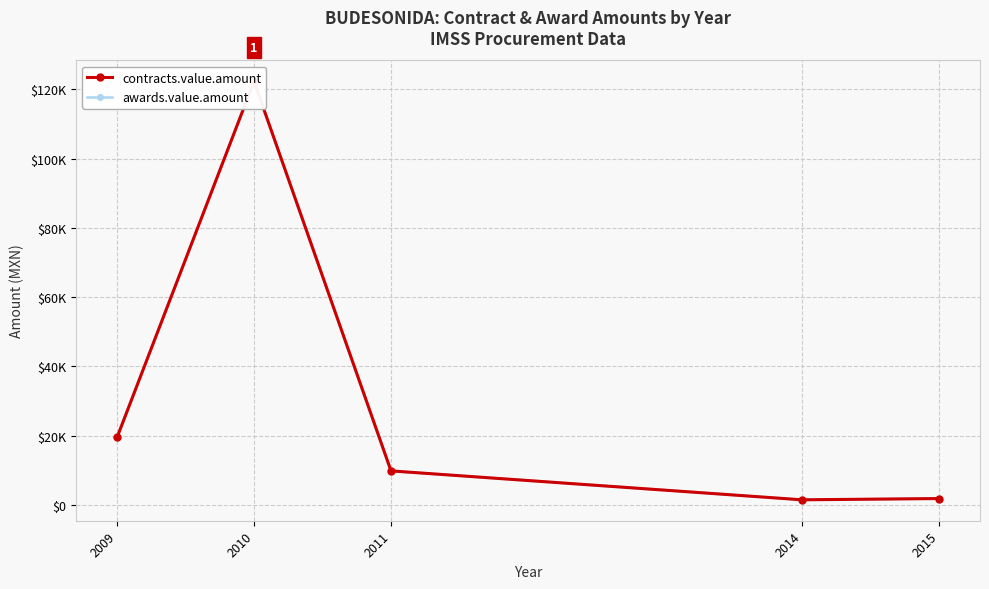

Reading left to right, transcribe all the data shown in this chart.

contracts.value.amount: 19463.3	122285.3	9787.7	1437.1	1800.0
awards.value.amount: 19463.3	122285.3	9787.7	1437.1	1800.0